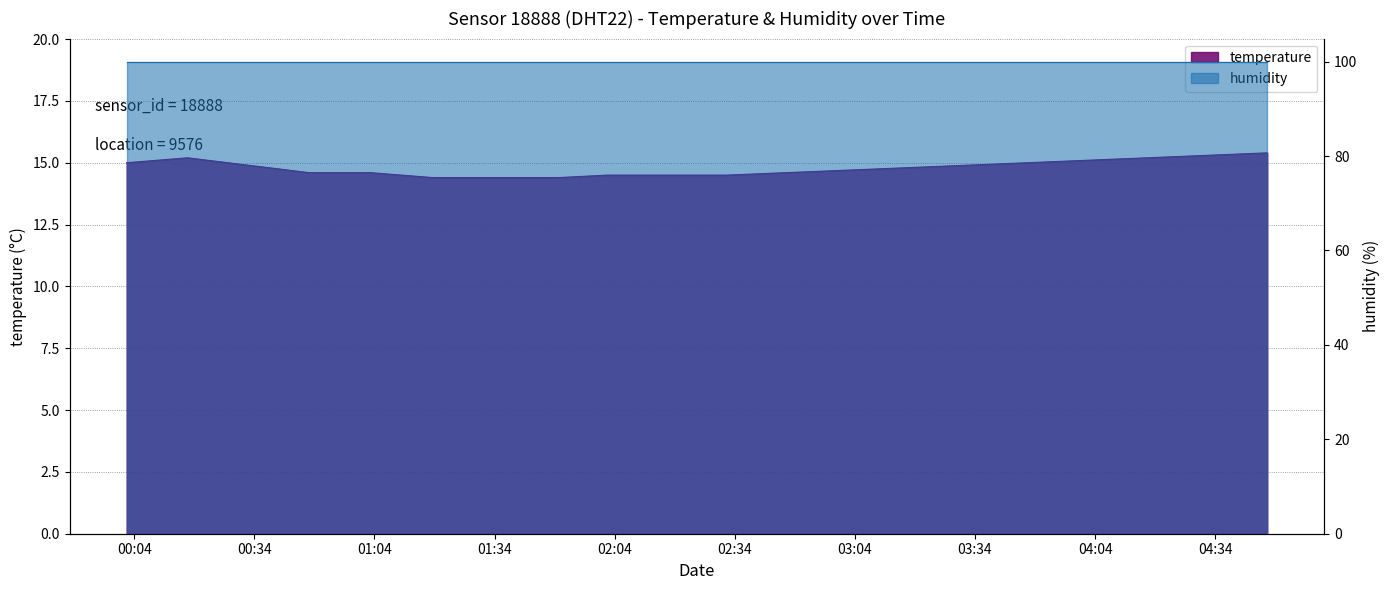

What is the smallest value displayed?

14.4